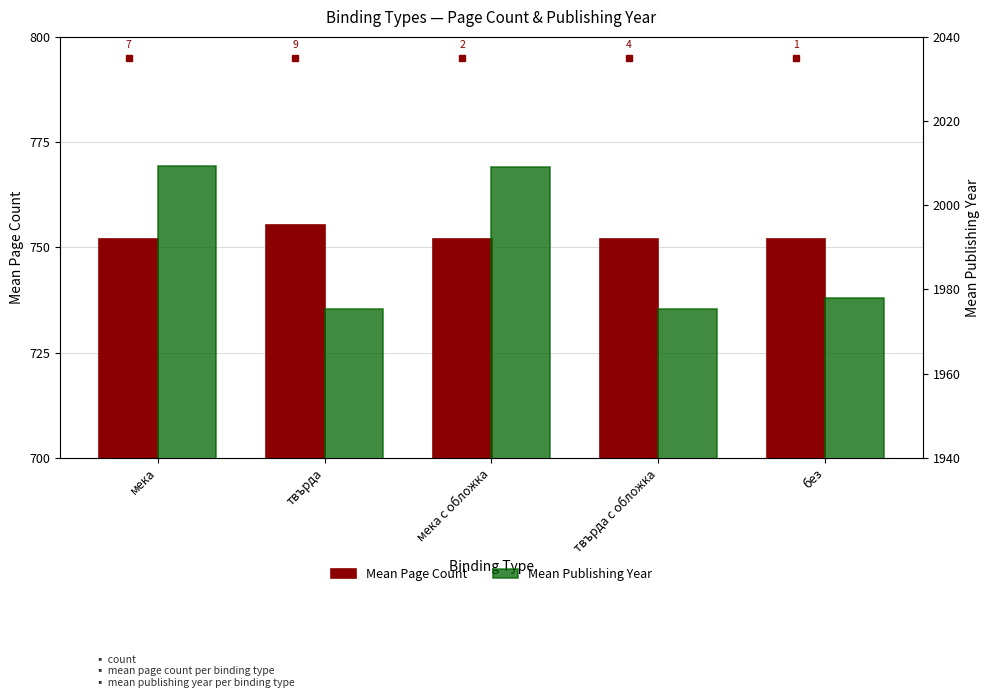

What is the difference between the maximum and second lowest values in the Mean Publishing Year series?

34.0